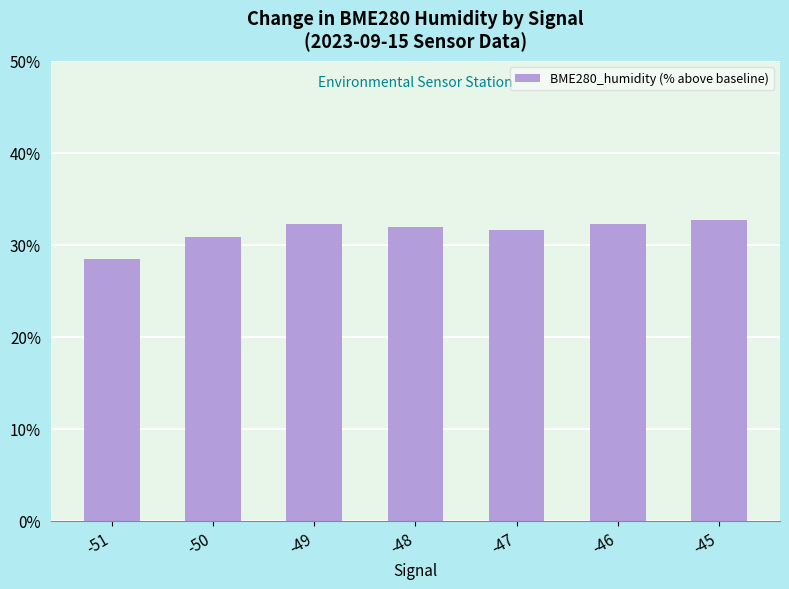

What is the difference between the values at -45 and -46?

0.4